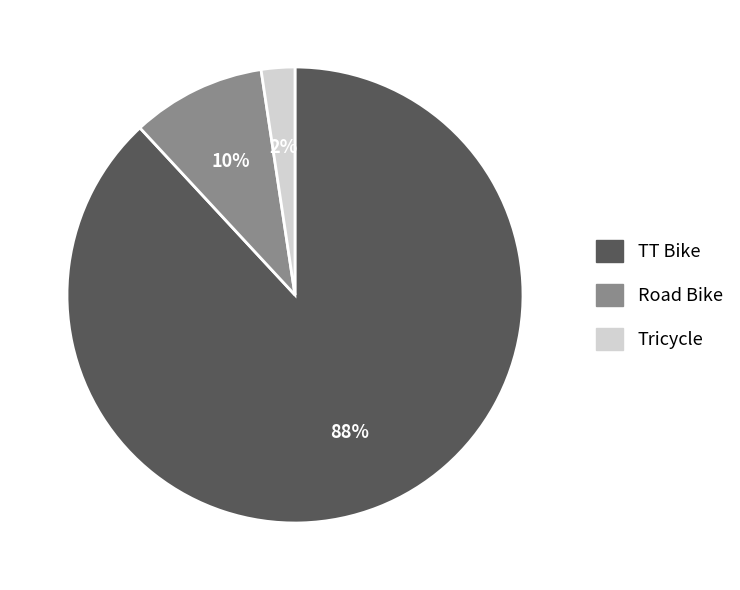

To the nearest percent, what is the difference between the largest and smallest slice percentages?

86%